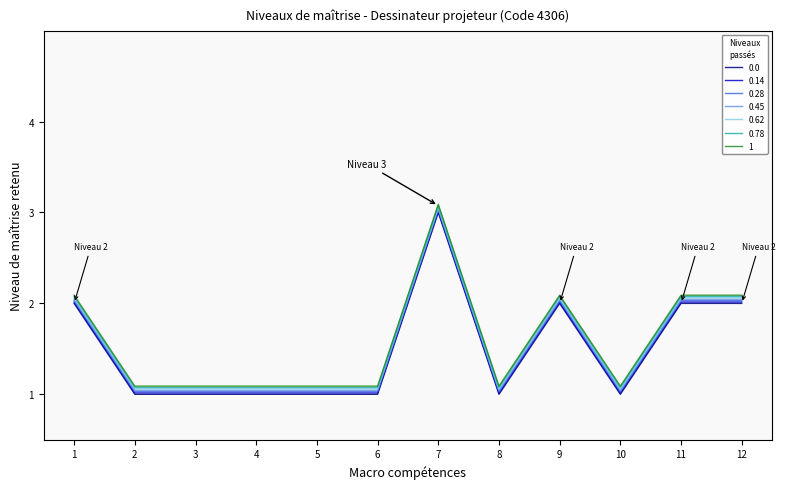

At which label does 0.0 reach its peak?

7